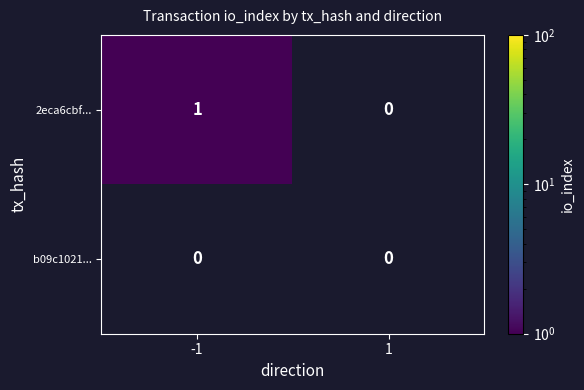

How many data points does each series have?

2